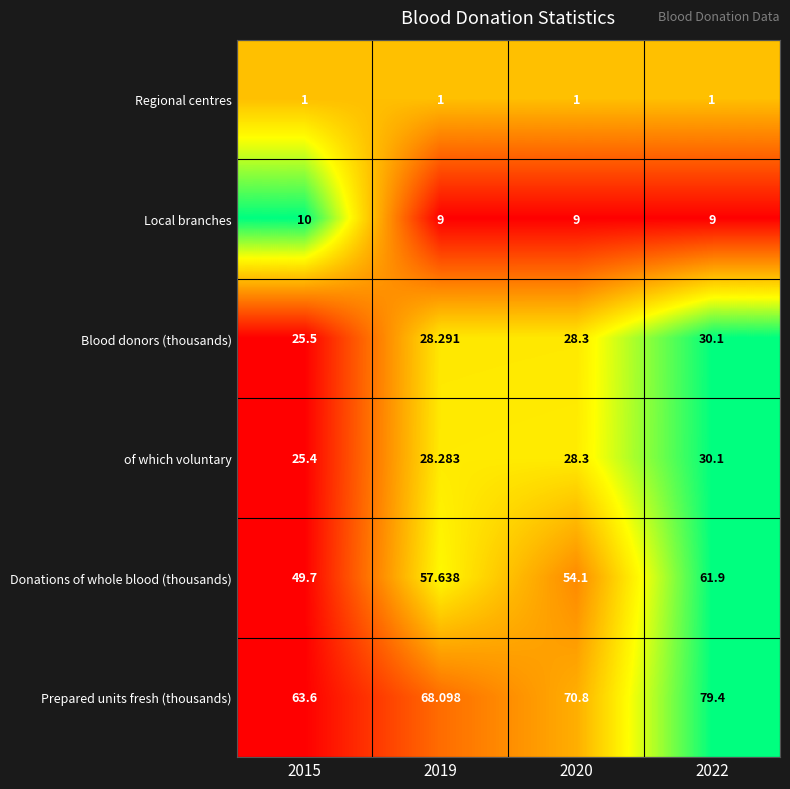

At 2015, list the series in order from largest to smallest.

Prepared units fresh (thousands), Donations of whole blood (thousands), Blood donors (thousands), of which voluntary, Local branches, Regional centres